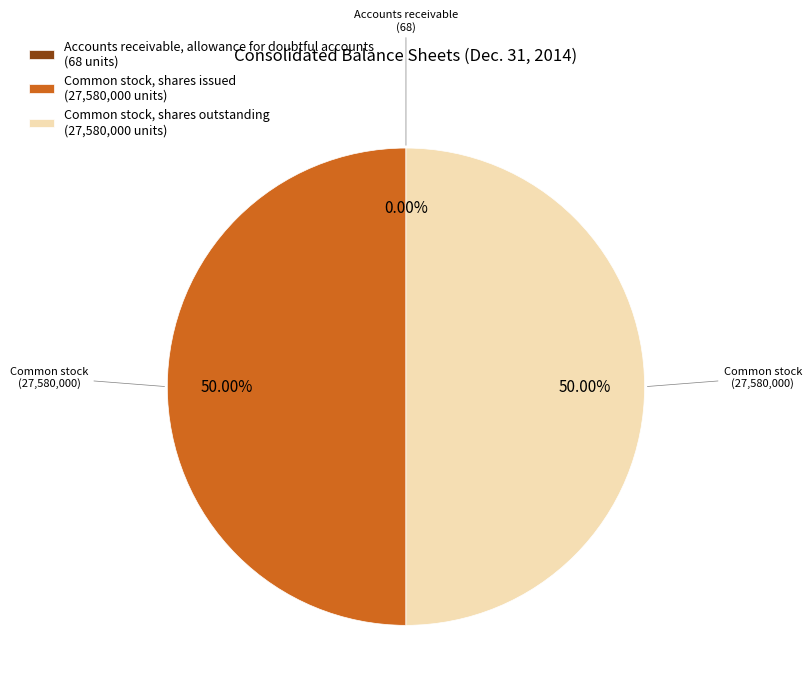

Combined, do Common stock, shares issued (27,580,000 units) and Common stock, shares outstanding (27,580,000 units) account for over 50%?

Yes